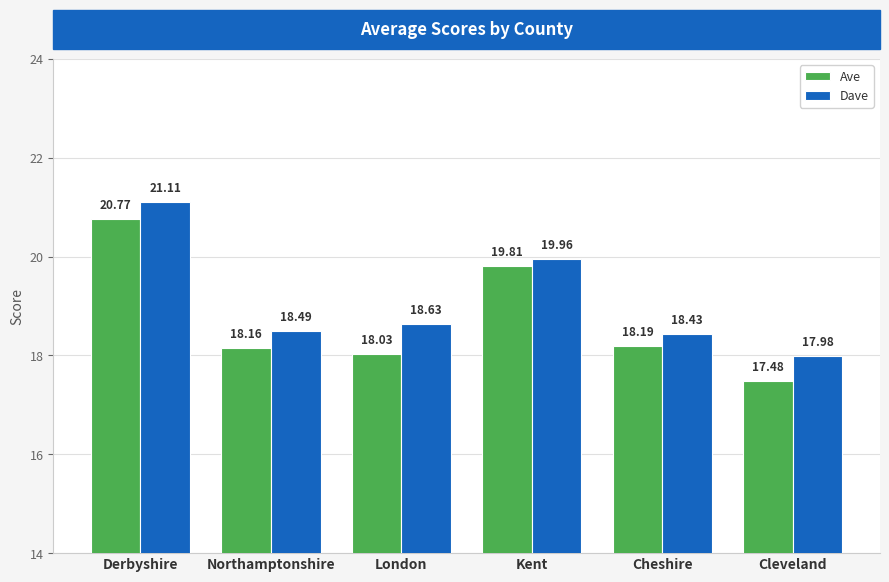

What is the label of the 6th bar from the right?

Derbyshire